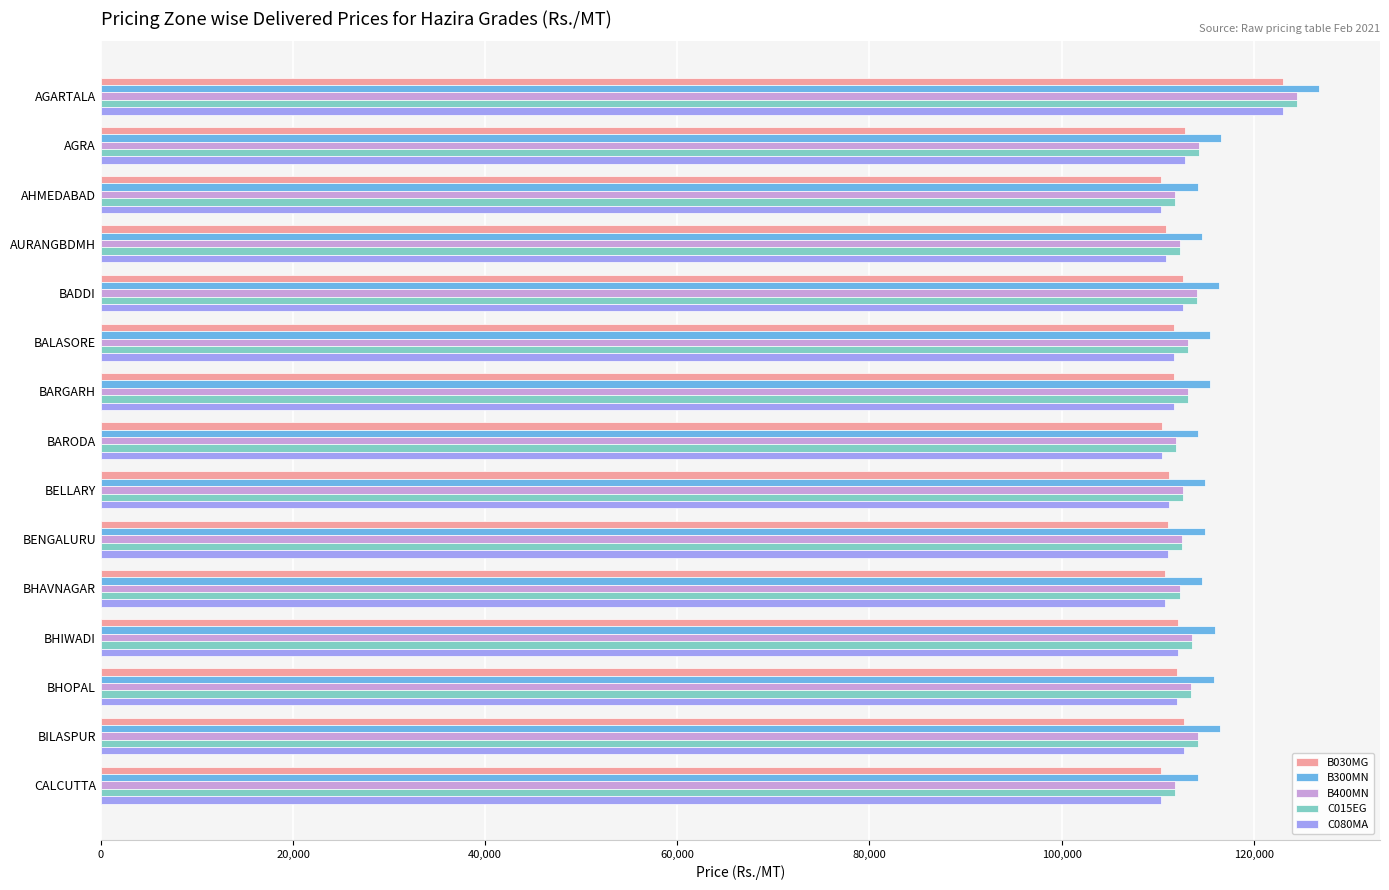

At which label is B400MN closest to 118163?

AGRA